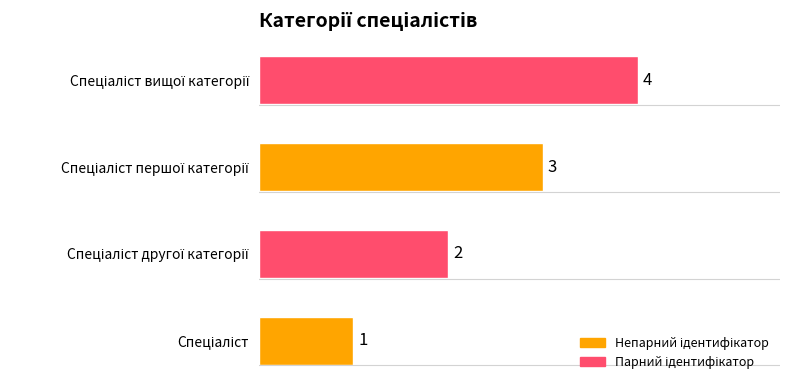

What is the maximum value shown in the chart?

4